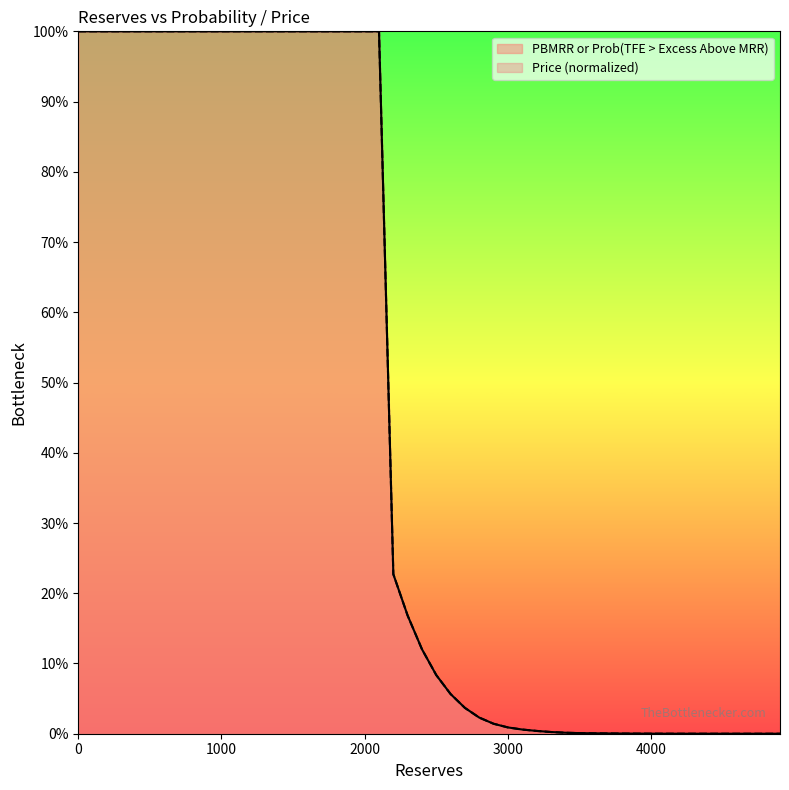

The value of Price at 4600 is 0.0. True or false?

True